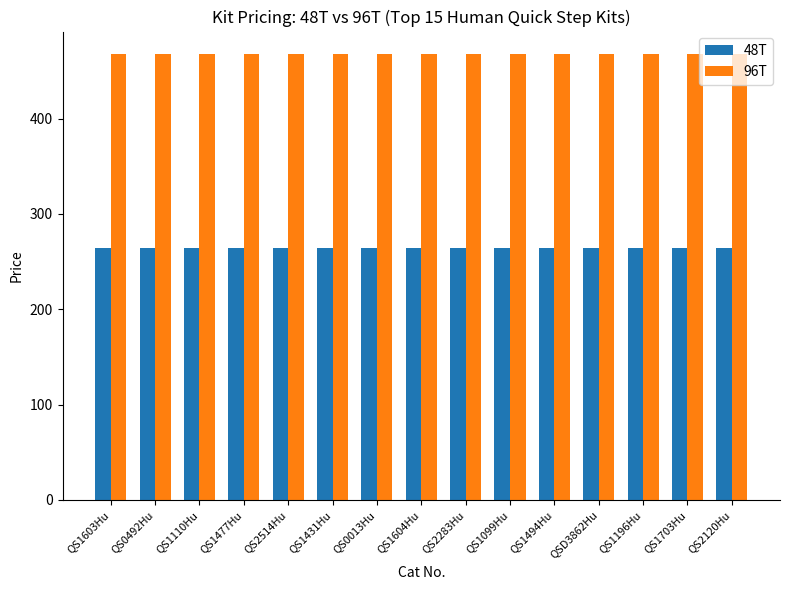

What is the spread (max minus min) of values at QS1604Hu?

204